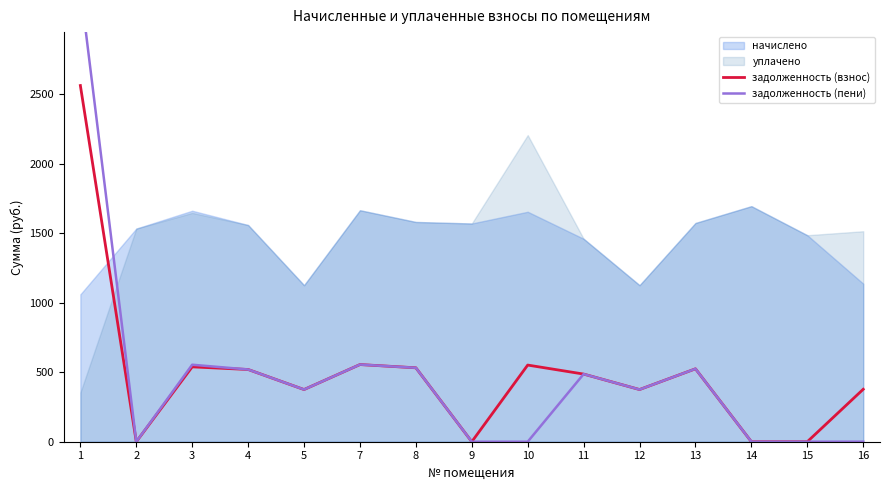

Which category has the highest value across all series?

1